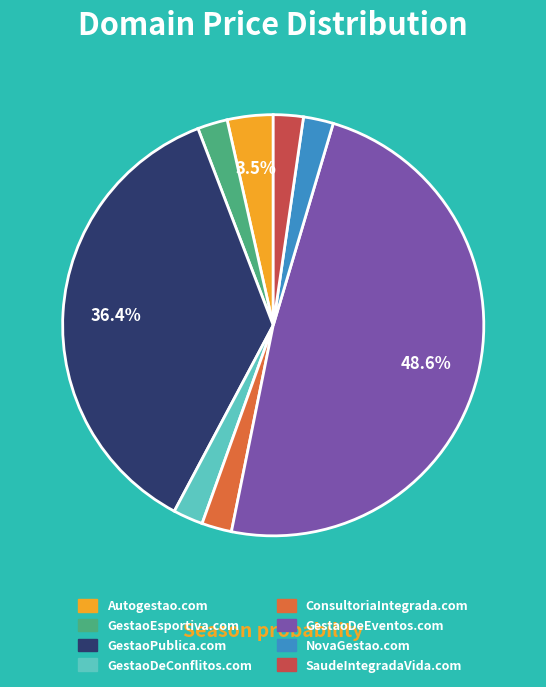

What is the ratio of the value at GestaoDeConflitos.com to the value at Autogestao.com?

0.7